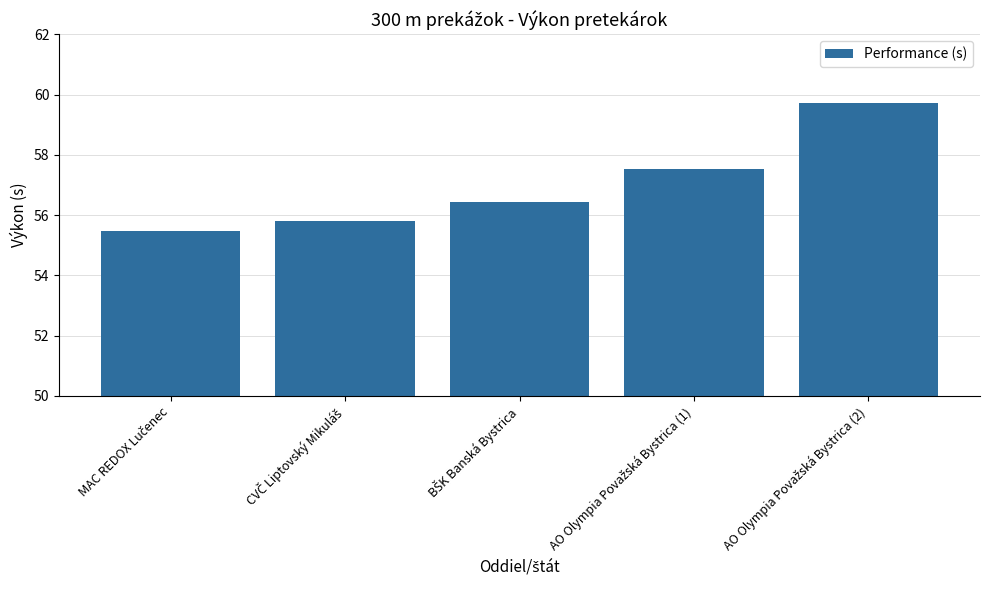

What is the value of the 3rd bar from the left?

56.4